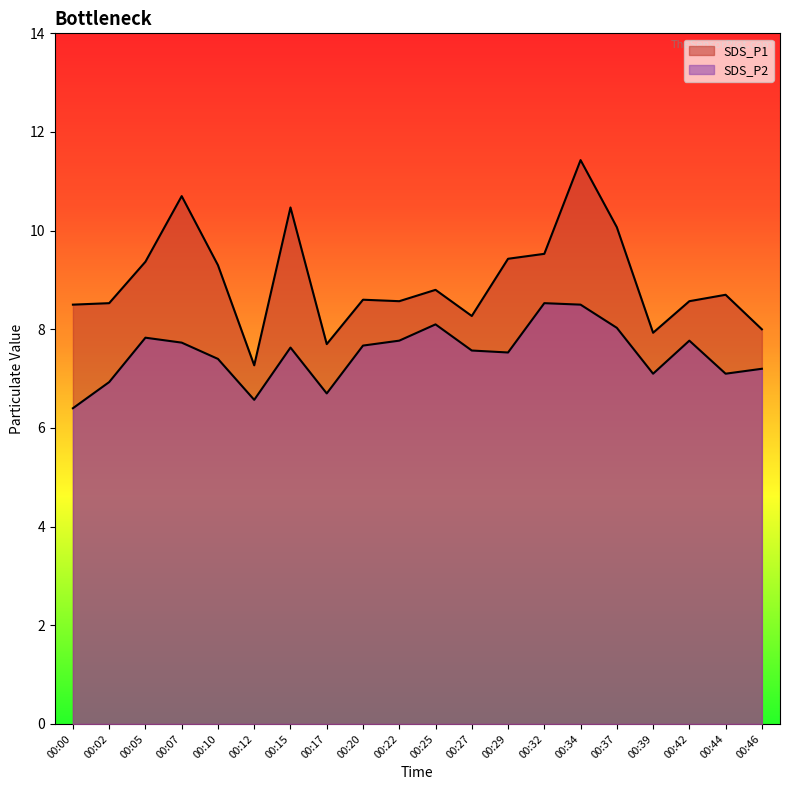

The SDS_P1 series shows 5.1 at 00:05. True or false?

False